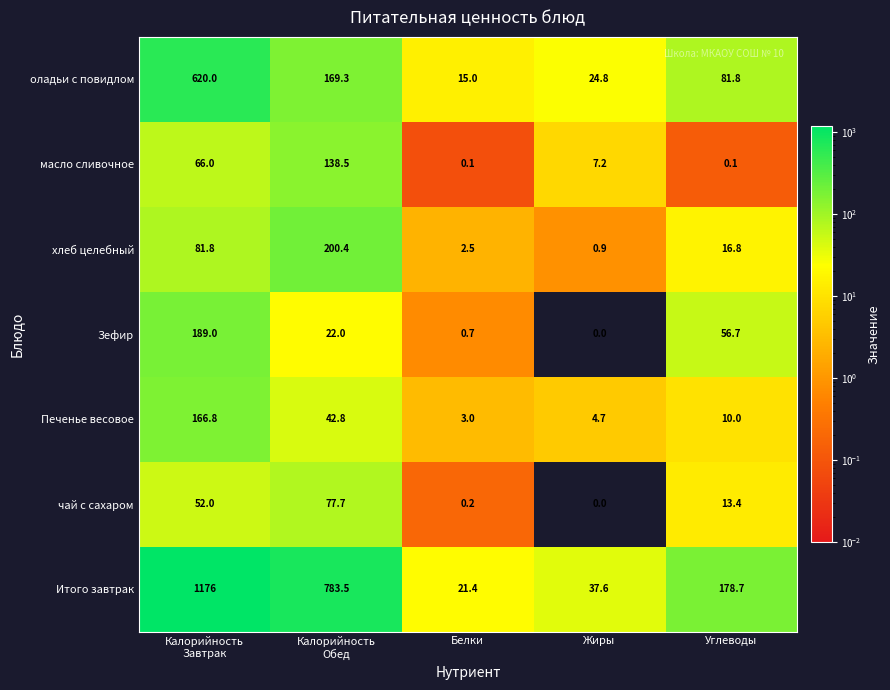

At Белки, list the series in order from smallest to largest.

масло сливочное, чай с сахаром, Зефир, хлеб целебный, Печенье весовое, оладьи с повидлом, Итого завтрак